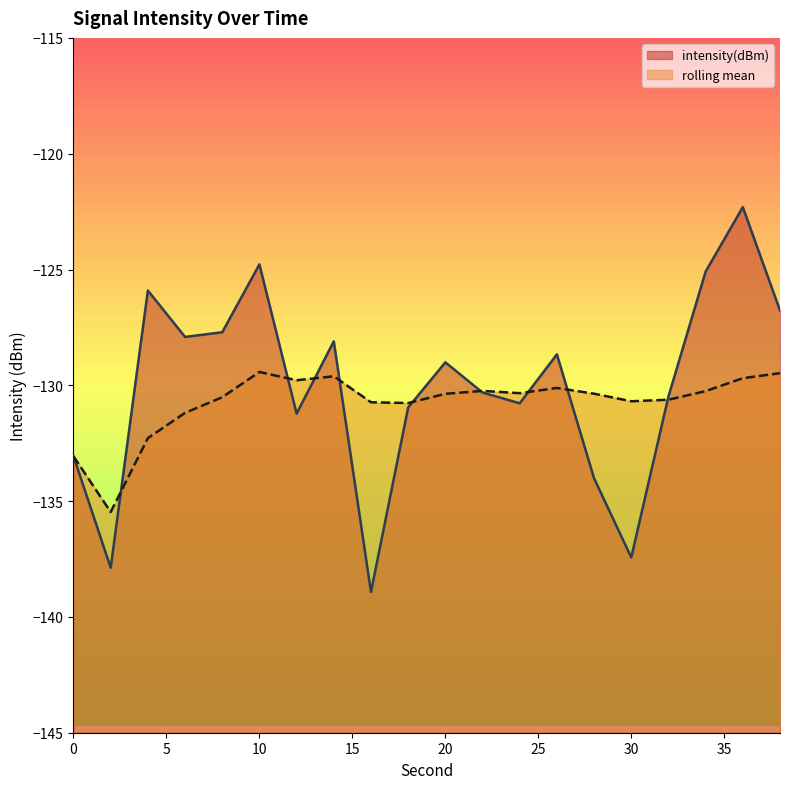

Reading left to right, extract all data points from this chart.

intensity(dBm): 0=-133.1	2=-137.9	4=-125.9	6=-127.9	8=-127.7	10=-124.8	12=-131.2	14=-128.1	16=-138.9	18=-131.0	20=-129.0	22=-130.3	24=-130.8	26=-128.7	28=-134.0	30=-137.4	32=-130.5	34=-125.1	36=-122.3	38=-126.8
rolling_mean: 0=-133.1	2=-135.5	4=-132.3	6=-131.2	8=-130.5	10=-129.4	12=-129.8	14=-129.6	16=-130.7	18=-130.8	20=-130.4	22=-130.2	24=-130.3	26=-130.1	28=-130.4	30=-130.7	32=-130.6	34=-130.3	36=-129.7	38=-129.5